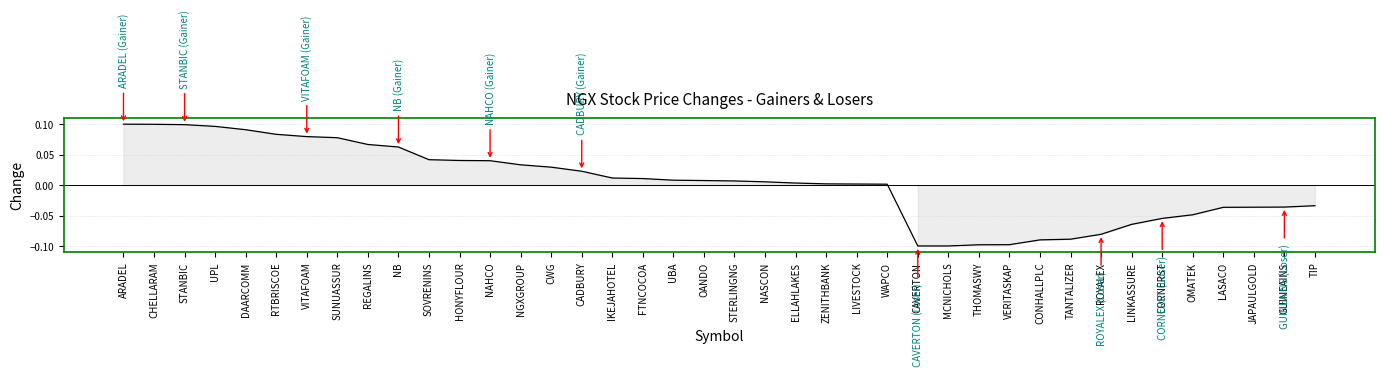

What is the difference between the second highest and minimum values?

0.2